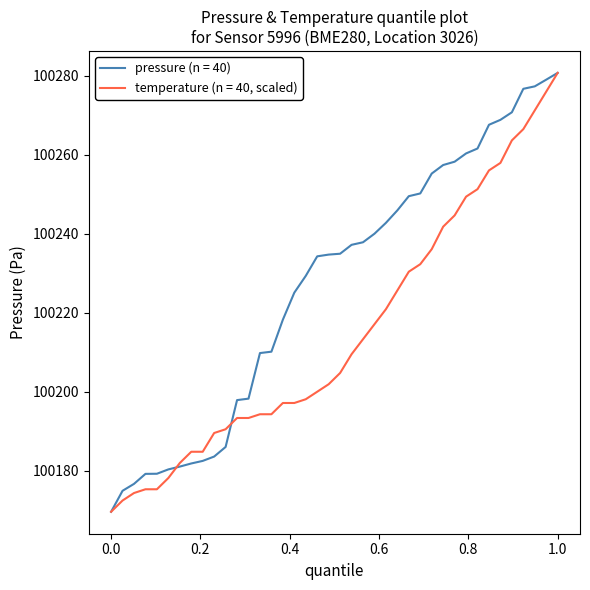

What is the lowest value of the temperature (n = 40, scaled) series?

100169.7